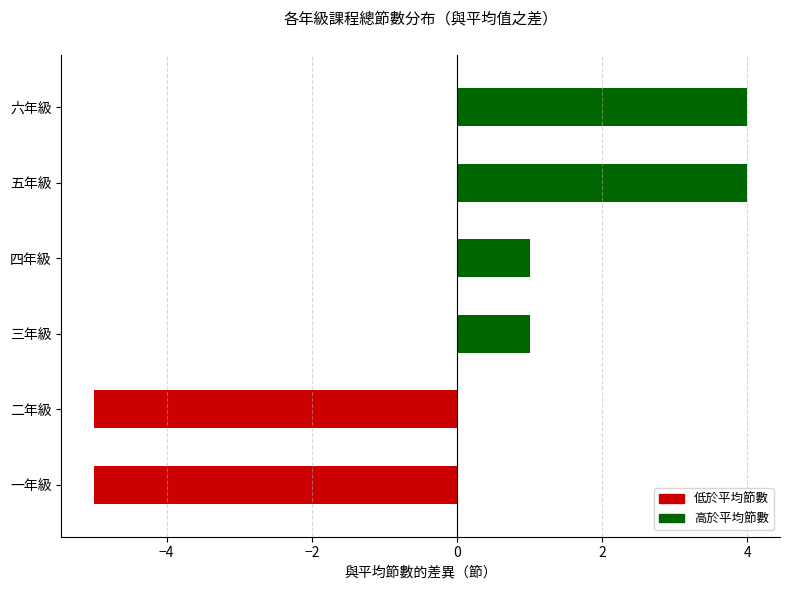

How many values exceed 1?

2